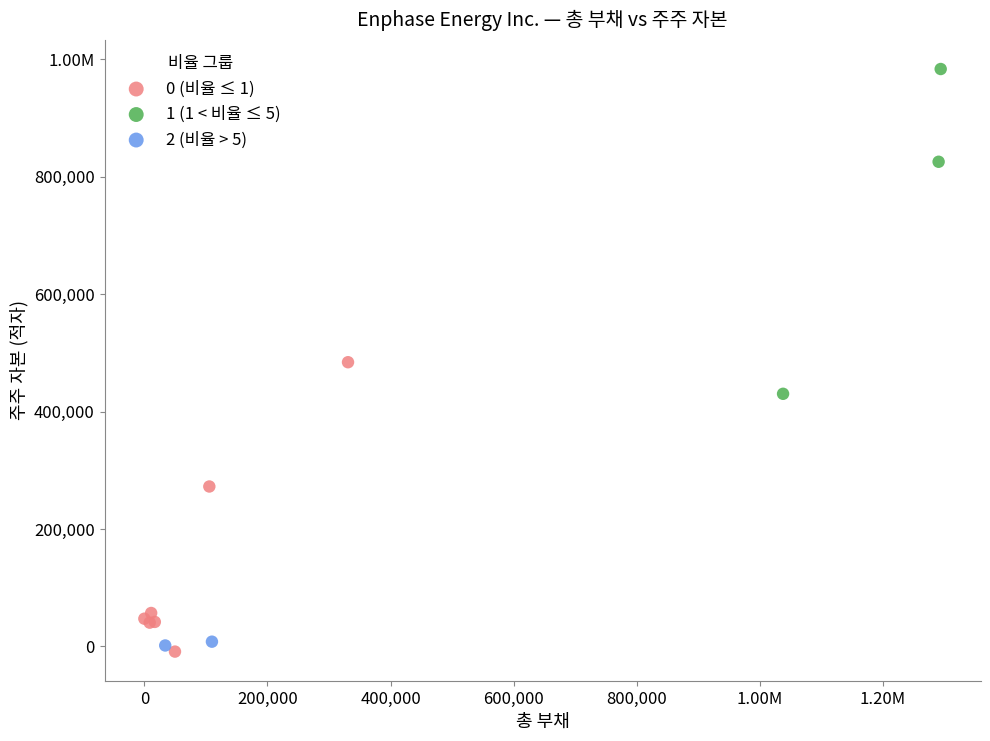

What are all the series names shown in the legend?

0 (비율 ≤ 1), 1 (1 < 비율 ≤ 5), 2 (비율 > 5)